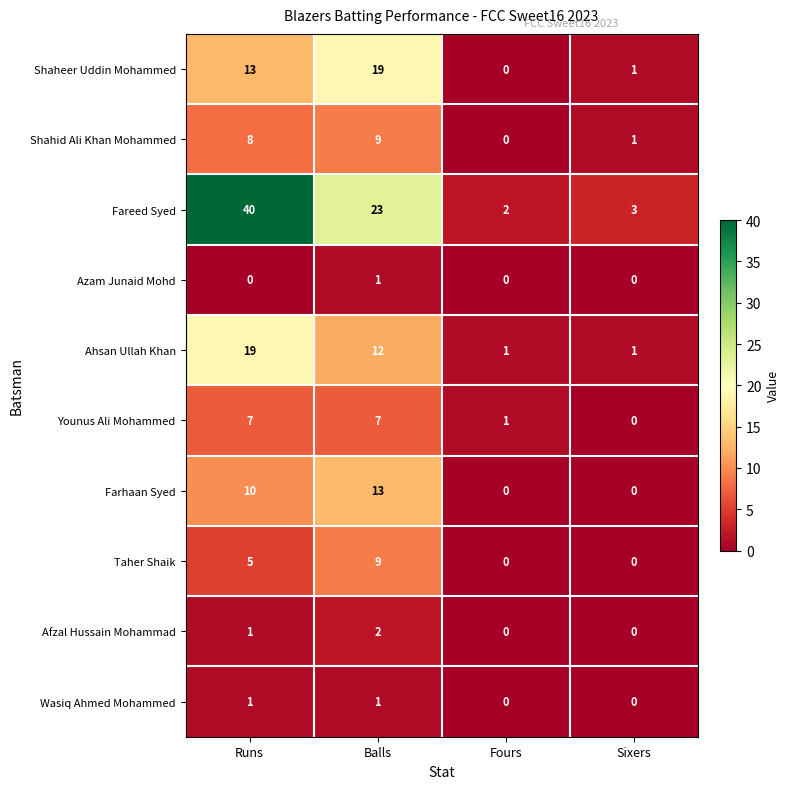

What is the sum of all Younus Ali Mohammed values?

15